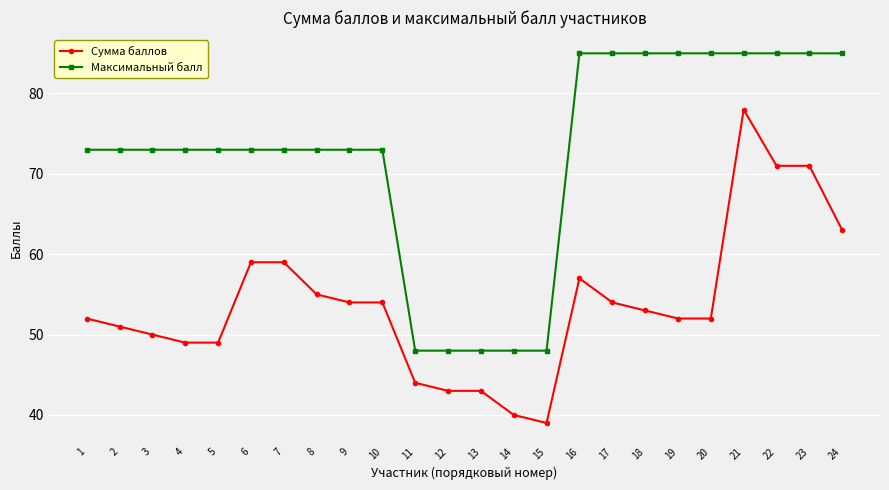

List the series in order of their peak value, highest first.

Максимальный балл, Сумма баллов